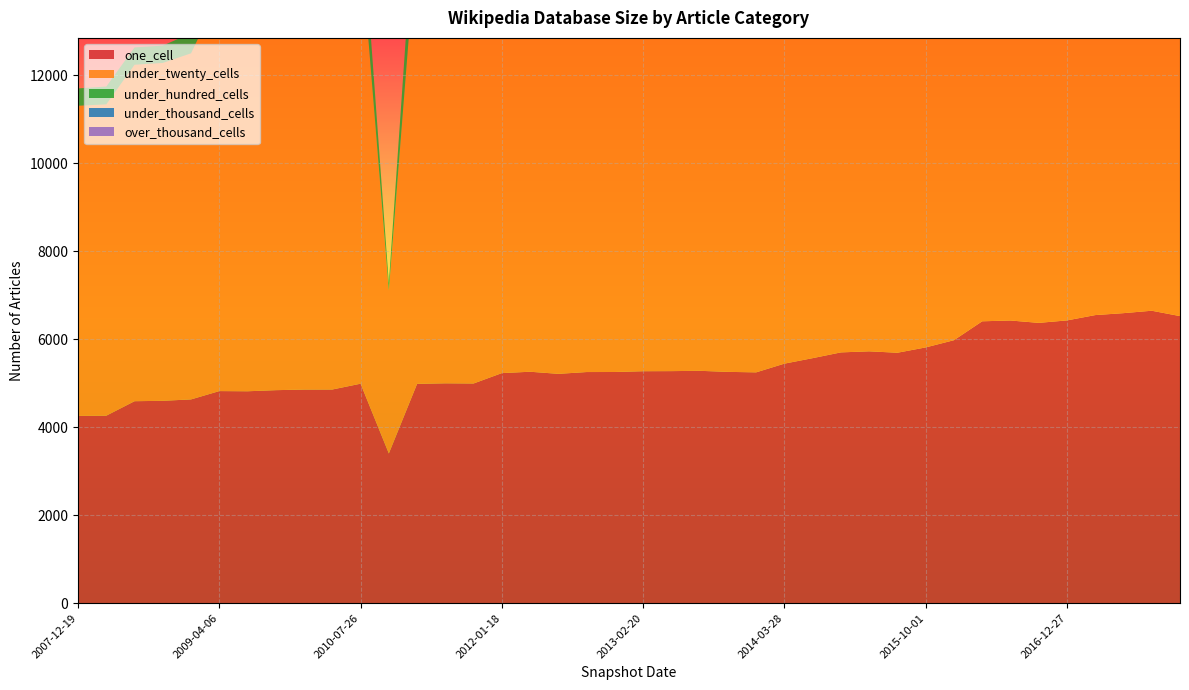

Reading left to right, extract all data points from this chart.

one_cell: 2007-12-19=4258	2008-04-01=4263	2008-06-27=4592	2008-10-10=4601	2008-12-17=4633	2009-04-06=4822	2009-06-17=4818	2009-09-25=4843	2009-12-16=4857	2010-04-01=4858	2010-07-26=4990	2010-11-17=3404	2011-02-21=4987	2011-06-10=4999	2011-09-05=4995	2012-01-18=5231	2012-03-26=5262	2012-07-13=5214	2012-10-31=5255	2012-12-11=5256	2013-02-20=5274	2013-05-21=5276	2013-07-09=5283	2013-09-10=5259	2013-12-20=5248	2014-03-28=5446	2014-09-08=5571	2015-01-19=5702	2015-04-09=5726	2015-07-03=5694	2015-10-01=5815	2016-01-04=5979	2016-04-05=6409	2016-07-04=6427	2016-10-07=6373	2016-12-27=6429	2017-04-12=6550	2017-07-24=6594	2017-10-12=6649	2017-12-22=6527
under_twenty_cells: 2007-12-19=7051	2008-04-01=7078	2008-06-27=7650	2008-10-10=7682	2008-12-17=7869	2009-04-06=9027	2009-06-17=9039	2009-09-25=9876	2009-12-16=9893	2010-04-01=9901	2010-07-26=10010	2010-11-17=3705	2011-02-21=10277	2011-06-10=10271	2011-09-05=10272	2012-01-18=10387	2012-03-26=10361	2012-07-13=10282	2012-10-31=10424	2012-12-11=10425	2013-02-20=10460	2013-05-21=10499	2013-07-09=10504	2013-09-10=10404	2013-12-20=10419	2014-03-28=10498	2014-09-08=10523	2015-01-19=10610	2015-04-09=10665	2015-07-03=10826	2015-10-01=10820	2016-01-04=10746	2016-04-05=11492	2016-07-04=11508	2016-10-07=11425	2016-12-27=11473	2017-04-12=11590	2017-07-24=11661	2017-10-12=11684	2017-12-22=11653
under_hundred_cells: 2007-12-19=394	2008-04-01=405	2008-06-27=394	2008-10-10=394	2008-12-17=457	2009-04-06=873	2009-06-17=873	2009-09-25=1056	2009-12-16=1067	2010-04-01=1068	2010-07-26=1074	2010-11-17=167	2011-02-21=1289	2011-06-10=1285	2011-09-05=1285	2012-01-18=1285	2012-03-26=1284	2012-07-13=1598	2012-10-31=1649	2012-12-11=1649	2013-02-20=1651	2013-05-21=1665	2013-07-09=1665	2013-09-10=1816	2013-12-20=1839	2014-03-28=1852	2014-09-08=1941	2015-01-19=1951	2015-04-09=2003	2015-07-03=2040	2015-10-01=2040	2016-01-04=2012	2016-04-05=2455	2016-07-04=2460	2016-10-07=2466	2016-12-27=2500	2017-04-12=2495	2017-07-24=2511	2017-10-12=2526	2017-12-22=2567
under_thousand_cells: 2007-12-19=0	2008-04-01=0	2008-06-27=0	2008-10-10=0	2008-12-17=0	2009-04-06=2	2009-06-17=2	2009-09-25=2	2009-12-16=2	2010-04-01=2	2010-07-26=2	2010-11-17=0	2011-02-21=4	2011-06-10=4	2011-09-05=4	2012-01-18=4	2012-03-26=4	2012-07-13=23	2012-10-31=24	2012-12-11=24	2013-02-20=25	2013-05-21=25	2013-07-09=25	2013-09-10=64	2013-12-20=64	2014-03-28=64	2014-09-08=93	2015-01-19=95	2015-04-09=95	2015-07-03=100	2015-10-01=100	2016-01-04=121	2016-04-05=132	2016-07-04=132	2016-10-07=135	2016-12-27=177	2017-04-12=177	2017-07-24=179	2017-10-12=179	2017-12-22=230
over_thousand_cells: 2007-12-19=0	2008-04-01=0	2008-06-27=0	2008-10-10=0	2008-12-17=0	2009-04-06=0	2009-06-17=0	2009-09-25=0	2009-12-16=0	2010-04-01=0	2010-07-26=0	2010-11-17=0	2011-02-21=0	2011-06-10=0	2011-09-05=0	2012-01-18=0	2012-03-26=0	2012-07-13=0	2012-10-31=0	2012-12-11=0	2013-02-20=0	2013-05-21=0	2013-07-09=0	2013-09-10=0	2013-12-20=0	2014-03-28=0	2014-09-08=0	2015-01-19=0	2015-04-09=0	2015-07-03=0	2015-10-01=0	2016-01-04=0	2016-04-05=0	2016-07-04=0	2016-10-07=0	2016-12-27=0	2017-04-12=0	2017-07-24=0	2017-10-12=0	2017-12-22=0